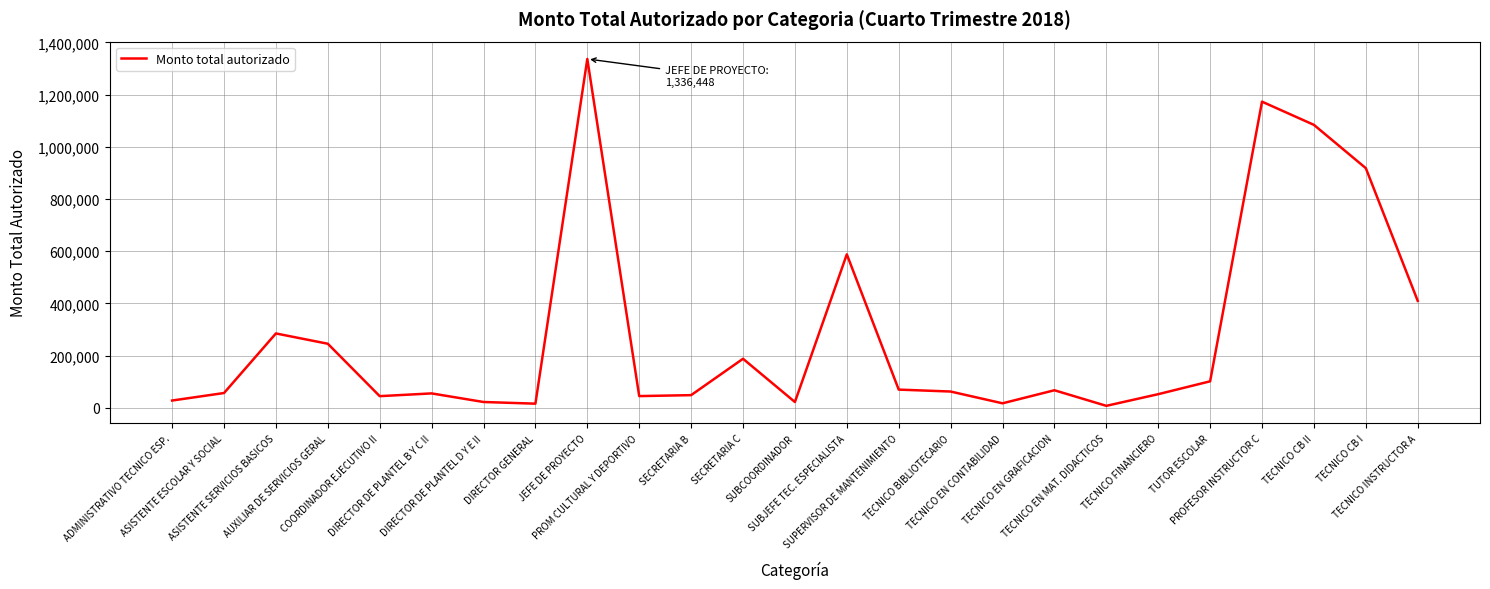

Where is the first local minimum?

COORDINADOR EJECUTIVO II